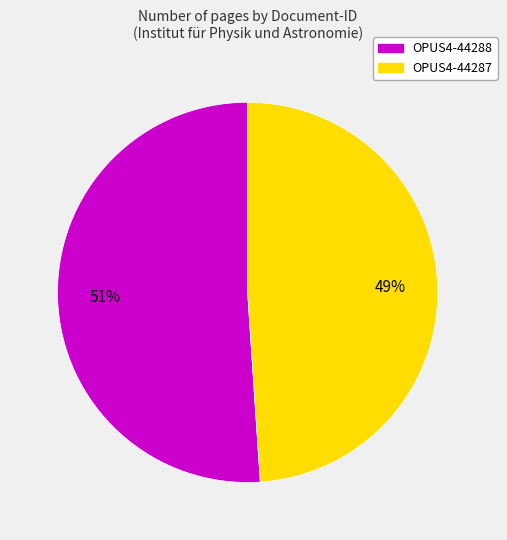

Which category has the smallest portion of the pie?

OPUS4-44287